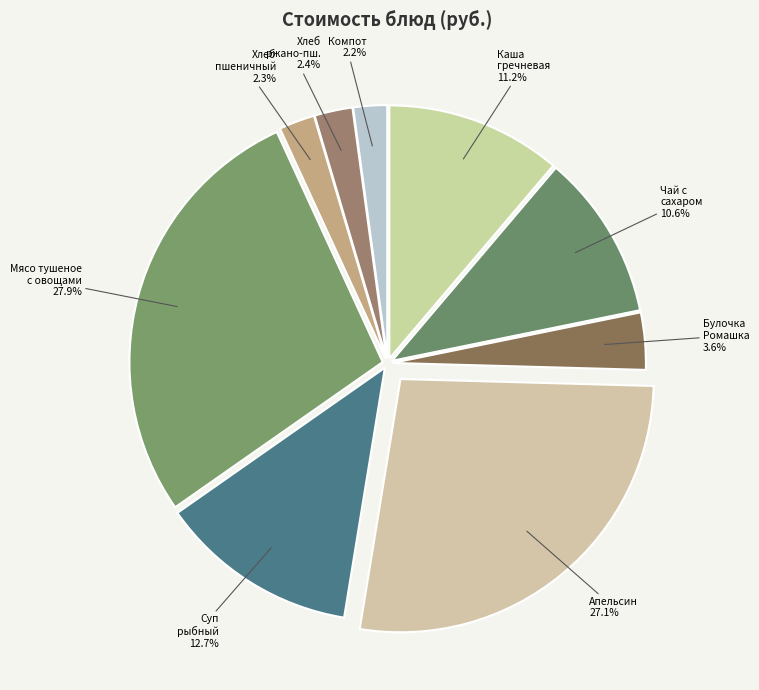

How many segments does this pie chart have?

9